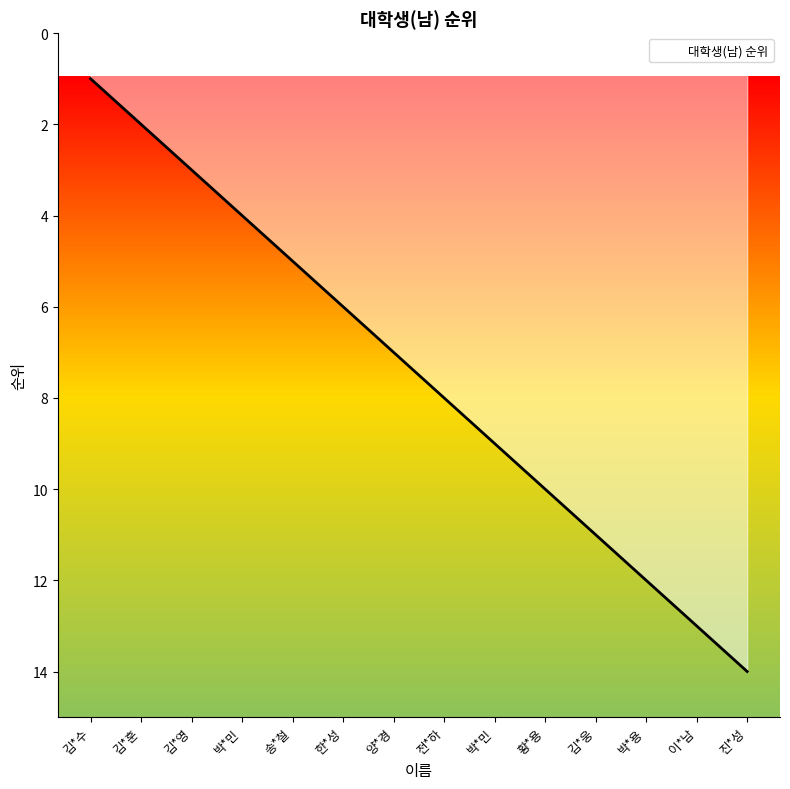

Does the chart have visible grid lines?

No